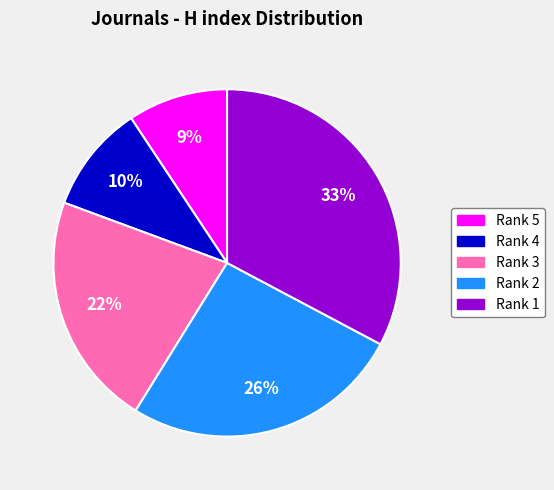

Combined, do Rank 5 and Rank 3 account for over 50%?

No